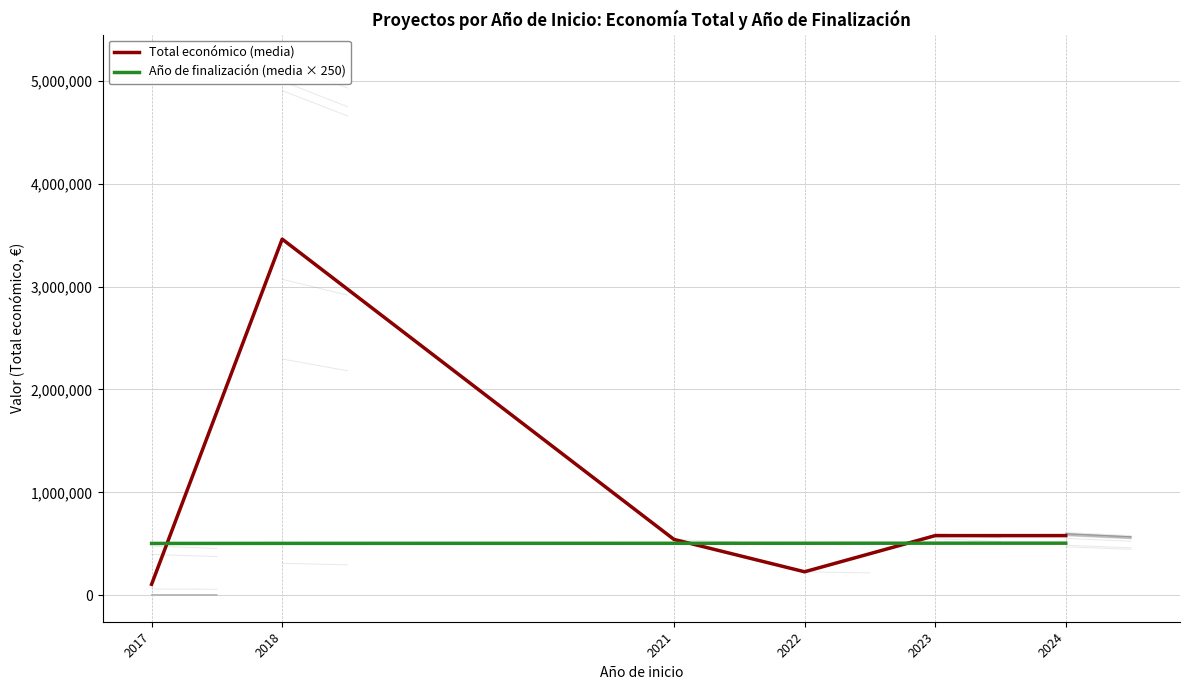

Which category has the highest value across all series?

2018